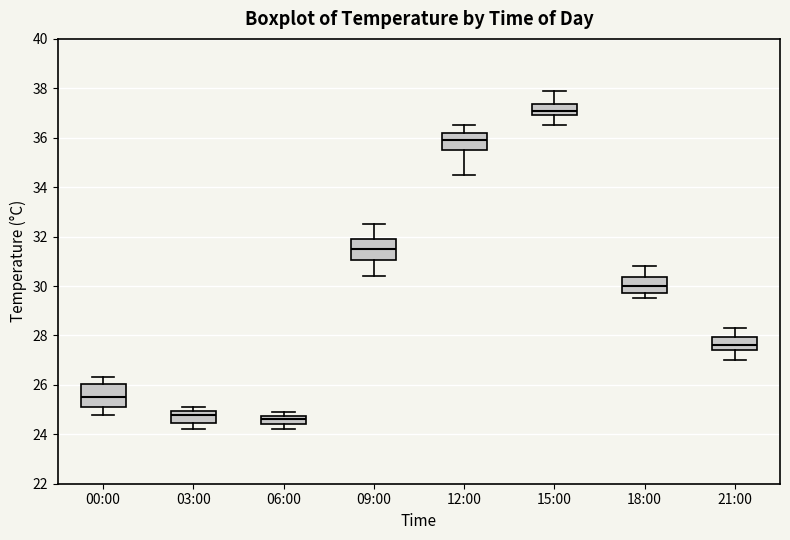

Where is the upper edge of the box for 06:00 on the y-axis? The values are not printed on the chart, so give them approximately, as read against the axis.

24.8